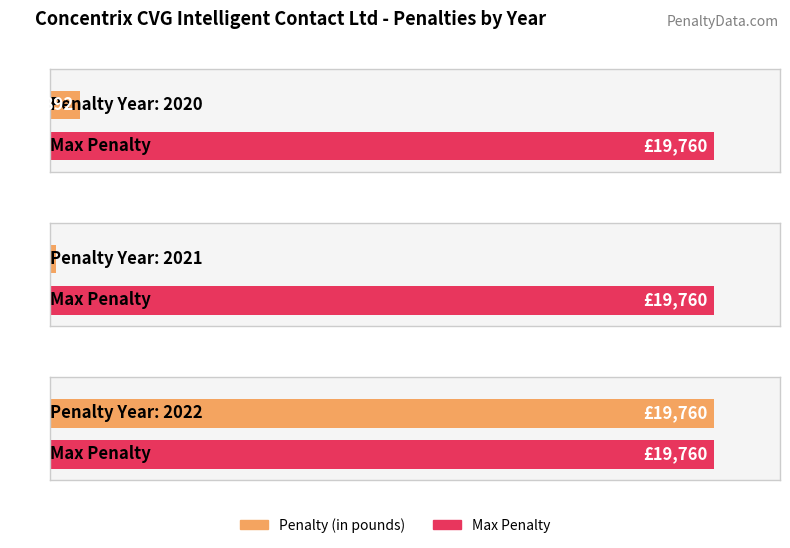

What is the minimum value shown in the chart?

169